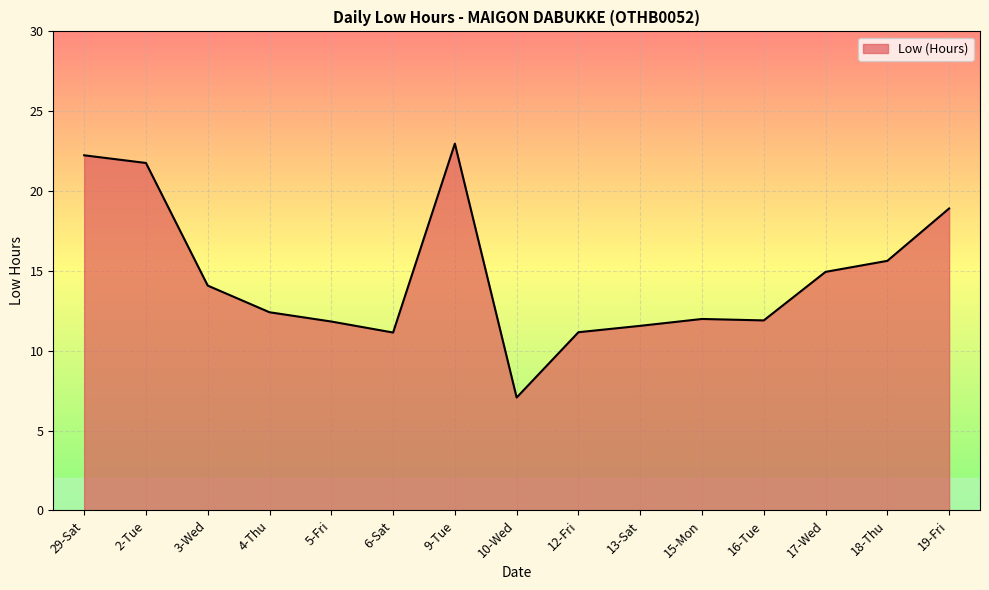

Where does the data first go above 12?

29-Sat